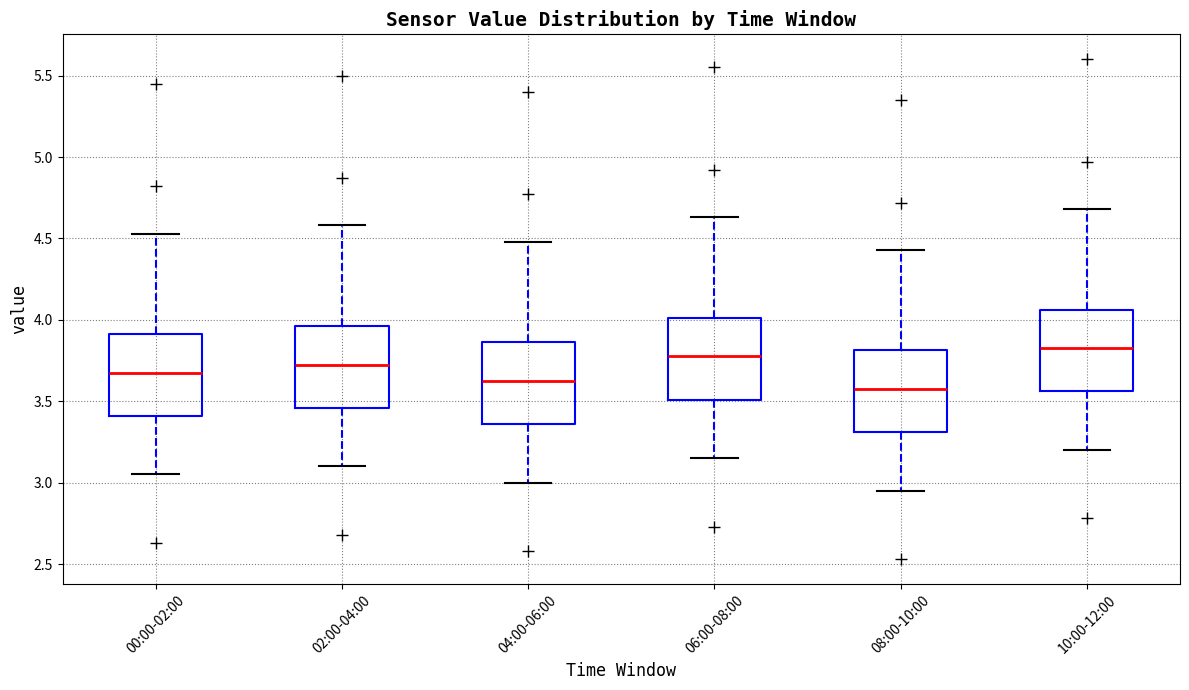

Where is the lower edge of the box for 08:00-10:00 on the y-axis? The values are not printed on the chart, so give them approximately, as read against the axis.

3.30